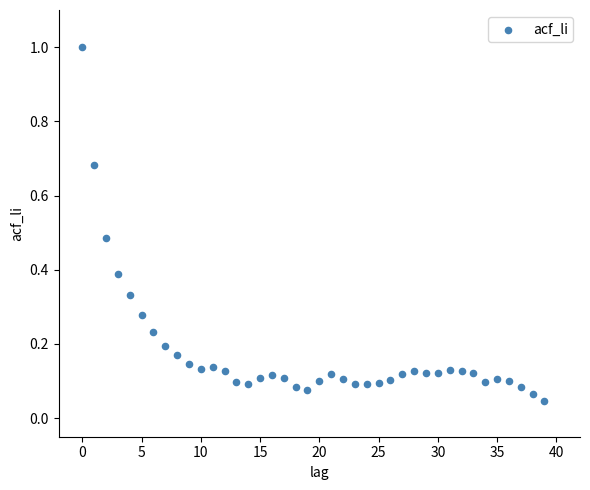

How many data points are displayed?

40